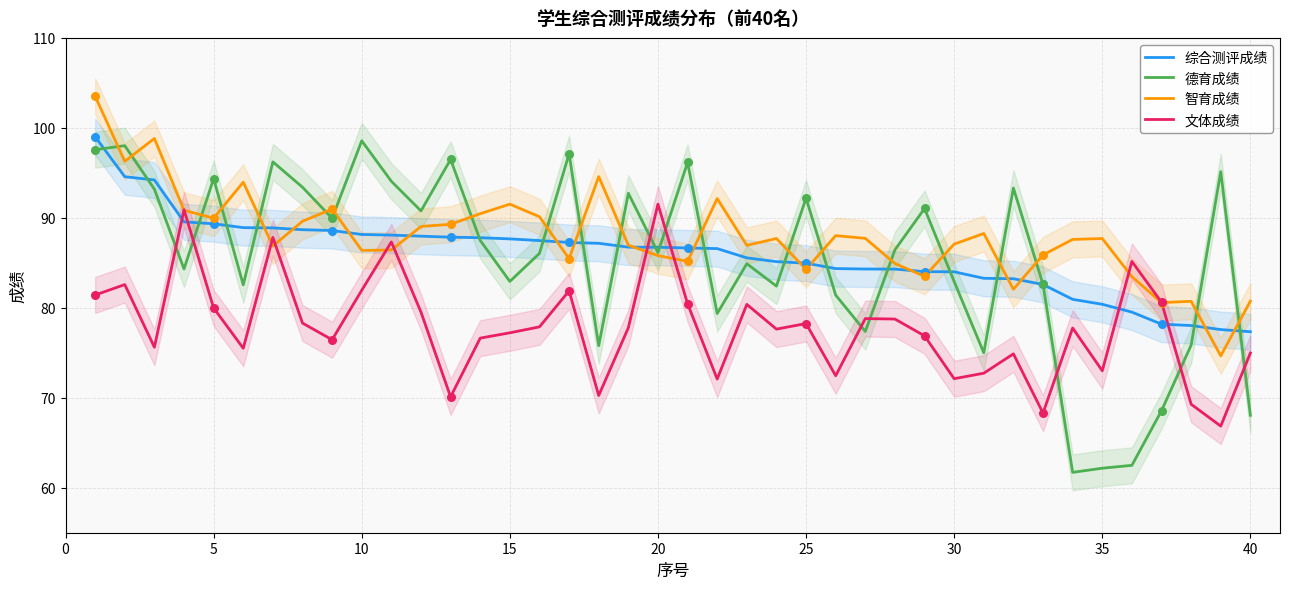

What are all the series names shown in the legend?

综合测评成绩, 德育成绩, 智育成绩, 文体成绩